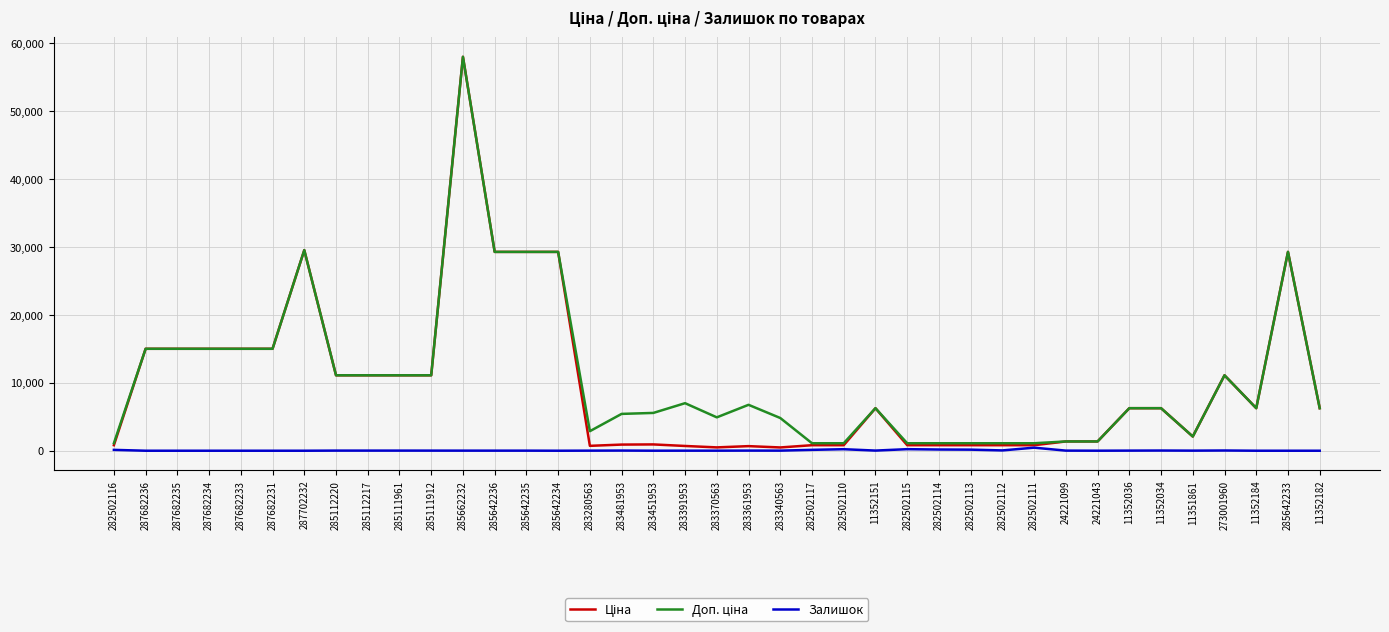

What is the spread (max minus min) of values at 287702232?

29548.9